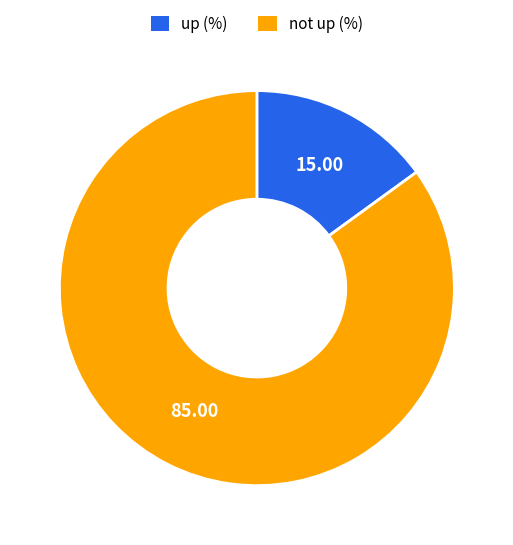

How many slices are in this pie chart?

2